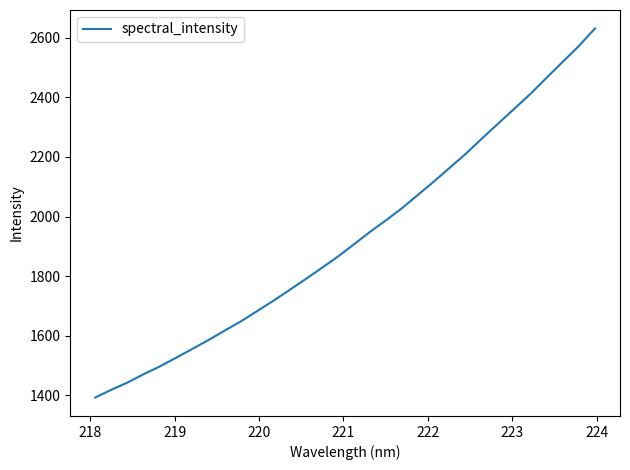

What is the maximum value shown in the chart?

2631.3